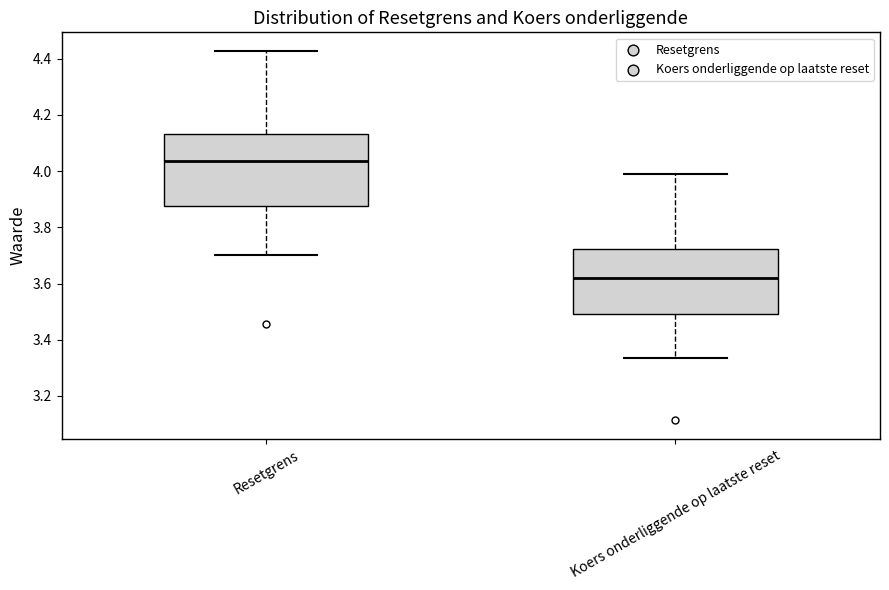

Reading left to right, read every box against the y-axis: the position of its median line, the range the box covers, and the ends of its whiskers. The values are not printed on the chart, so give them approximately, as read against the axis.

Resetgrens: median 4.04, box 3.88 to 4.14, whiskers 3.70 to 4.42
Koers onderliggende op laatste reset: median 3.62, box 3.50 to 3.72, whiskers 3.34 to 3.98